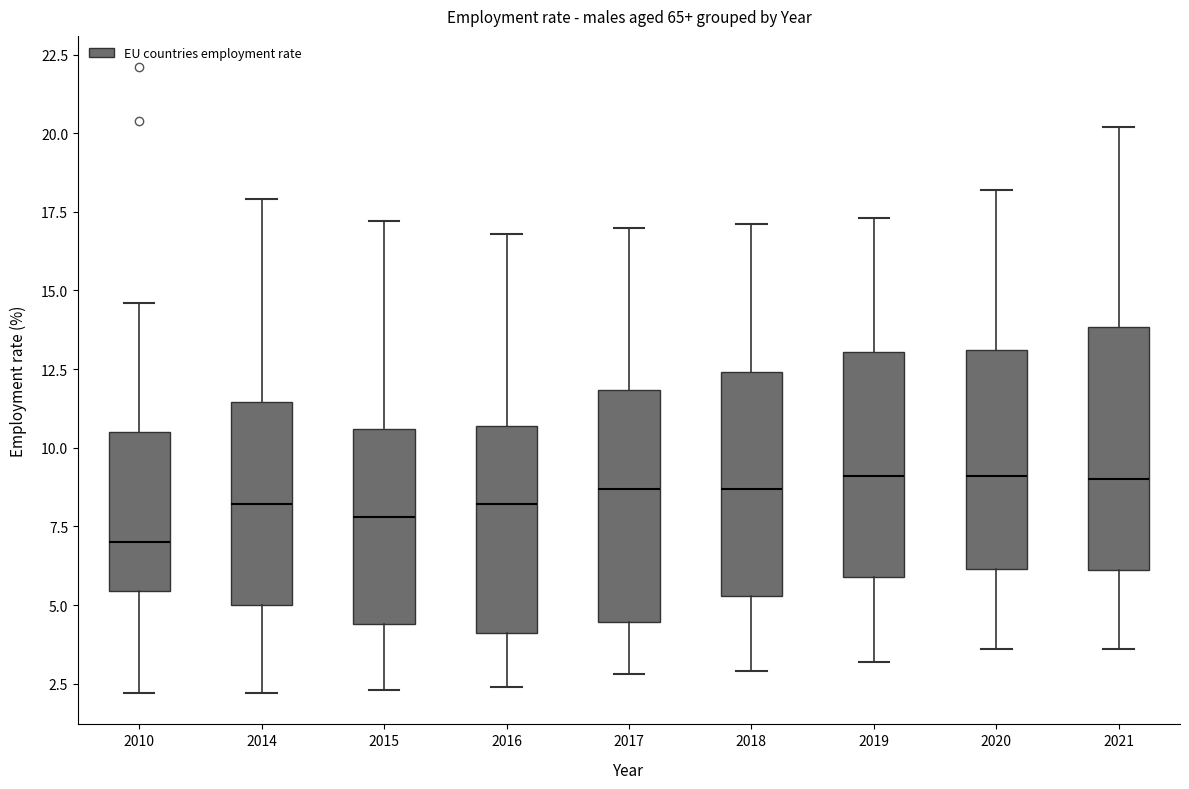

Reading left to right, read every box against the y-axis: the position of its median line, the range the box covers, and the ends of its whiskers. The values are not printed on the chart, so give them approximately, as read against the axis.

2010: median 7.0, box 5.5 to 10.5, whiskers 2.0 to 14.5
2014: median 8.0, box 5.0 to 11.5, whiskers 2.0 to 18.0
2015: median 8.0, box 4.5 to 10.5, whiskers 2.5 to 17.0
2016: median 8.0, box 4.0 to 10.5, whiskers 2.5 to 17.0
2017: median 8.5, box 4.5 to 12.0, whiskers 3.0 to 17.0
2018: median 8.5, box 5.5 to 12.5, whiskers 3.0 to 17.0
2019: median 9.0, box 6.0 to 13.0, whiskers 3.0 to 17.5
2020: median 9.0, box 6.0 to 13.0, whiskers 3.5 to 18.0
2021: median 9.0, box 6.0 to 14.0, whiskers 3.5 to 20.0